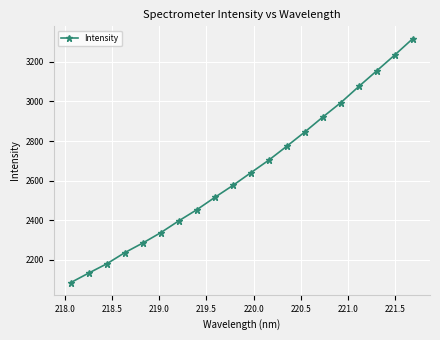

What is the average value?

2643.2